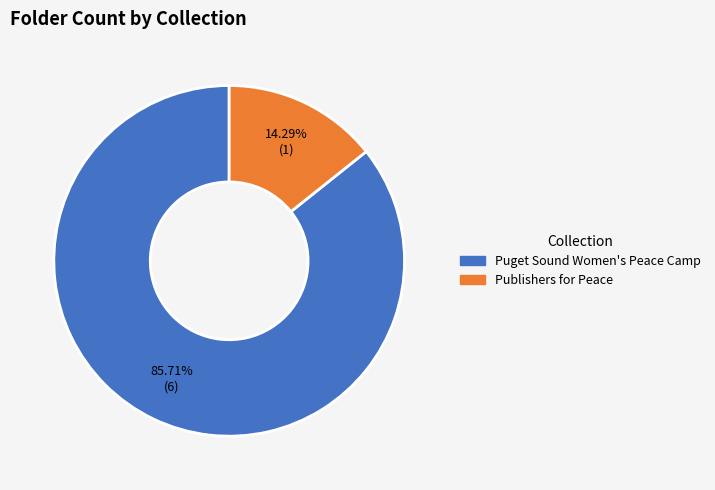

Which slice is the smallest?

Publishers for Peace